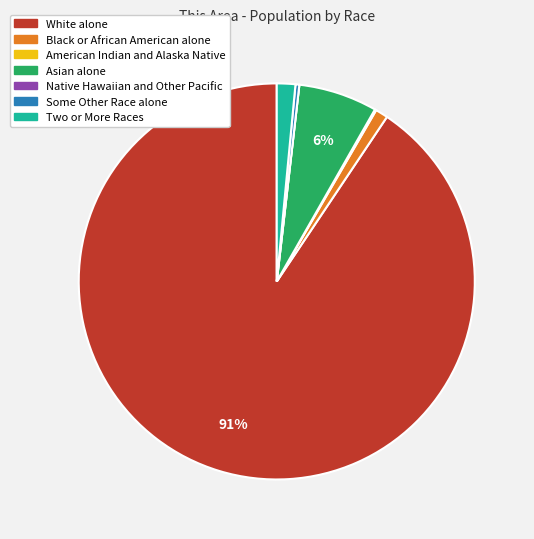

Which slice is the largest?

White alone